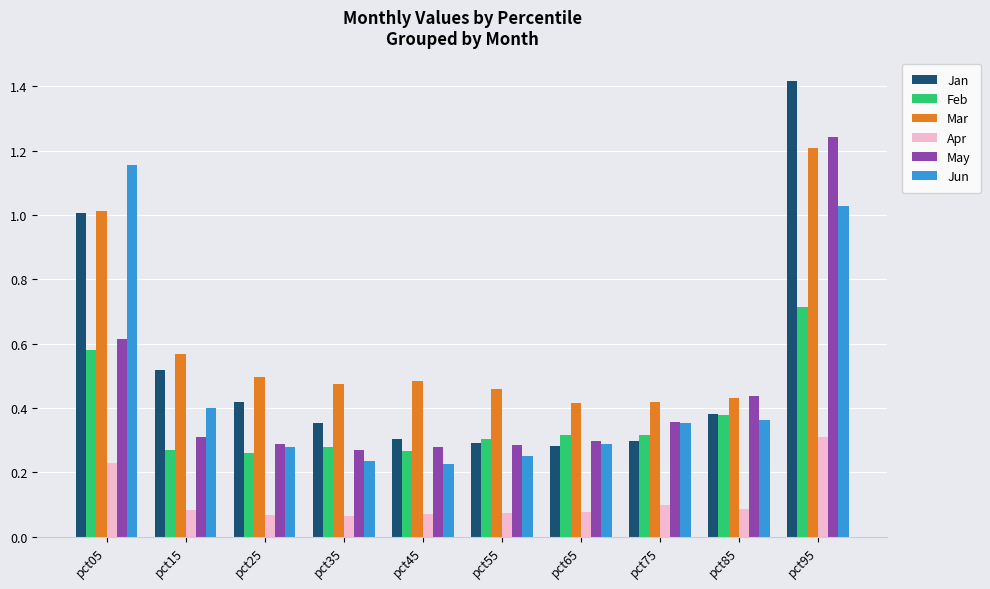

Which series has the largest range (max minus min)?

Jan